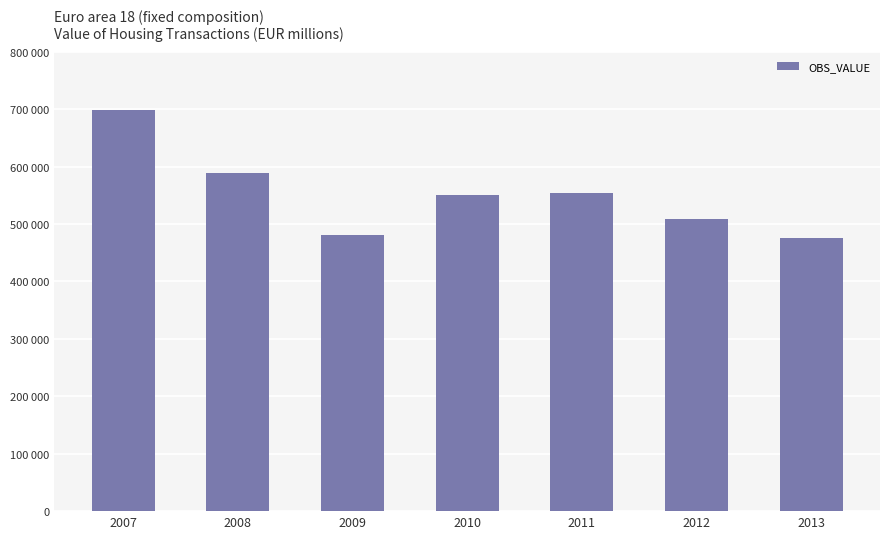

Does the chart contain any negative values?

No